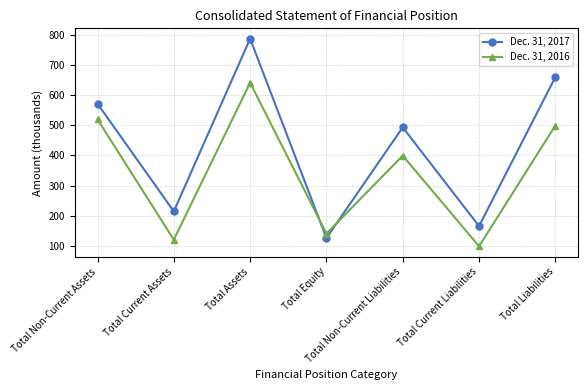

Which series changed the most between Total Non-Current Assets and Total Current Liabilities?

Dec. 31, 2016